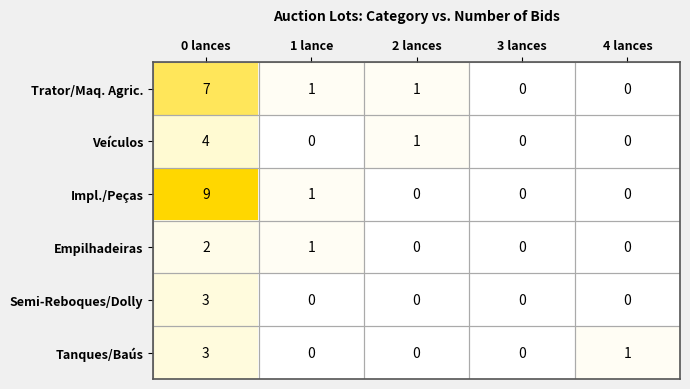

At which category does the chart reach its peak across all series?

0 lances